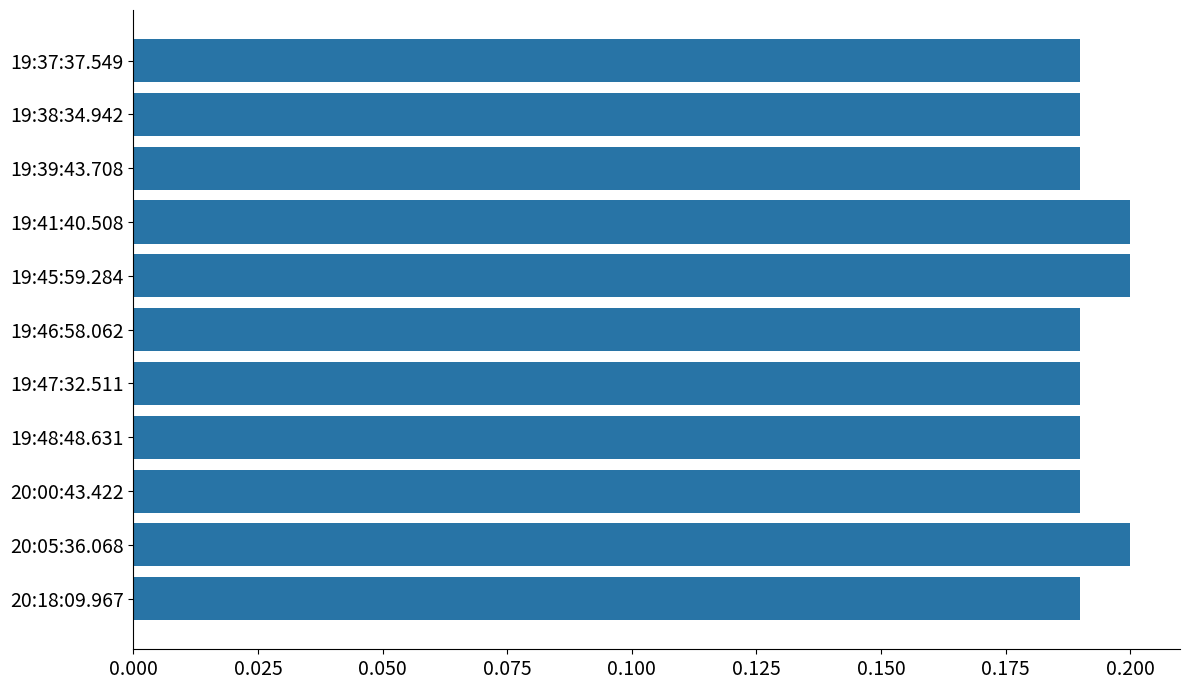

True or false: the data shows 0.2 at 19:38:34.942.

True